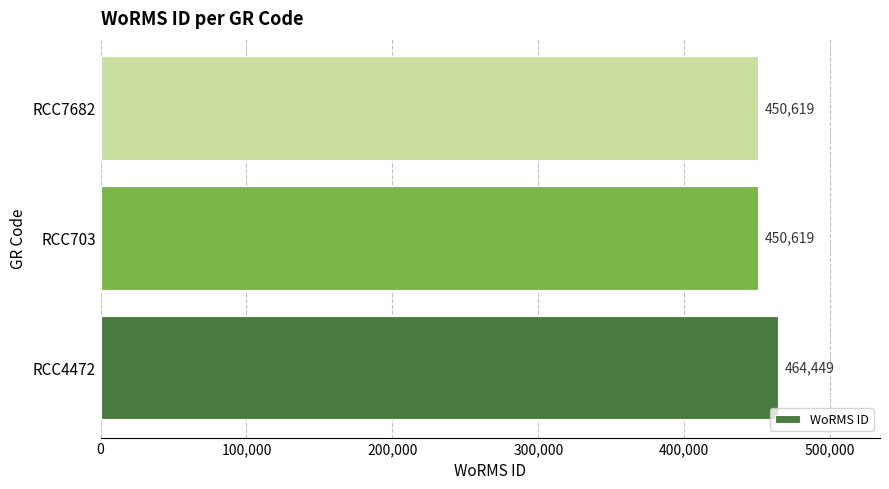

Reading bottom to top, what are all the values shown in this chart?

RCC4472=464449	RCC703=450619	RCC7682=450619